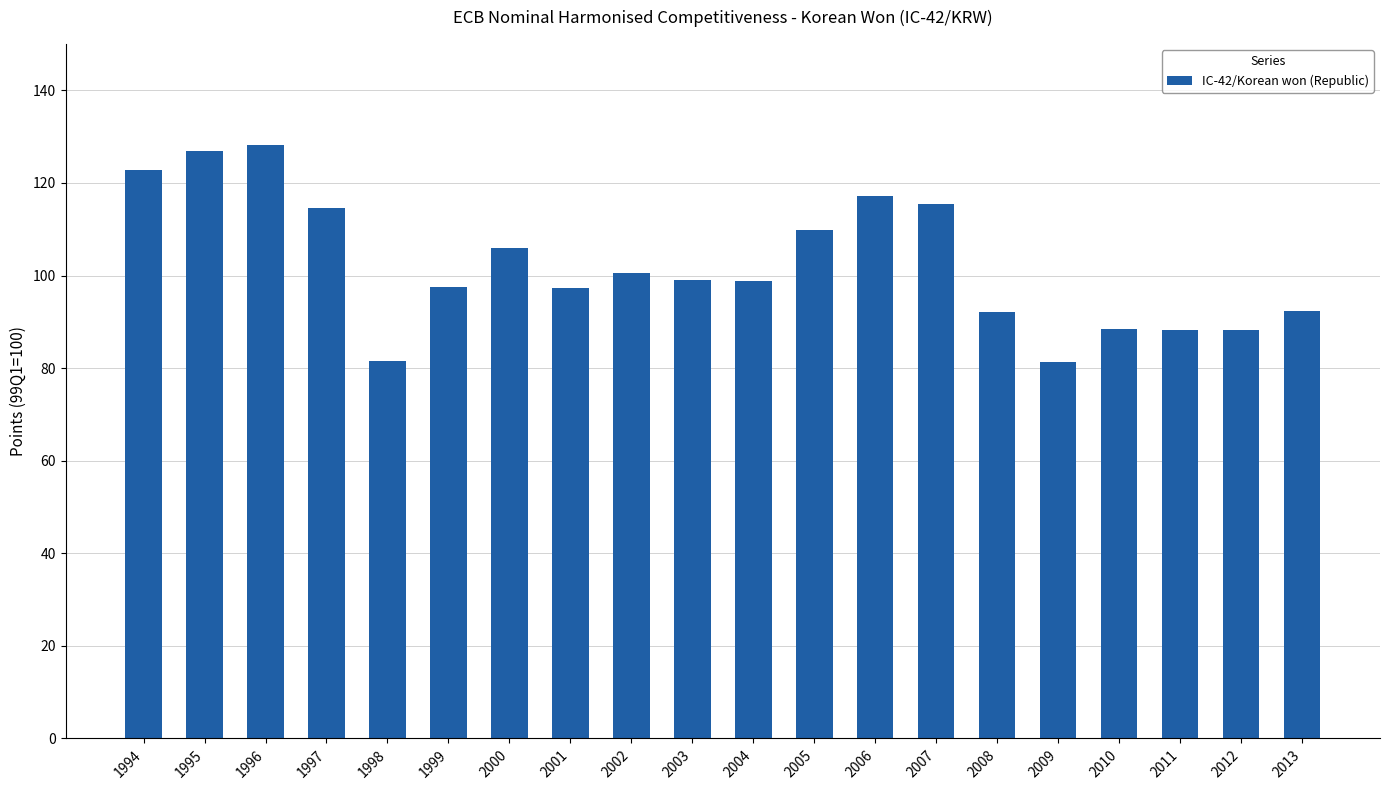

Are the bars horizontal?

No